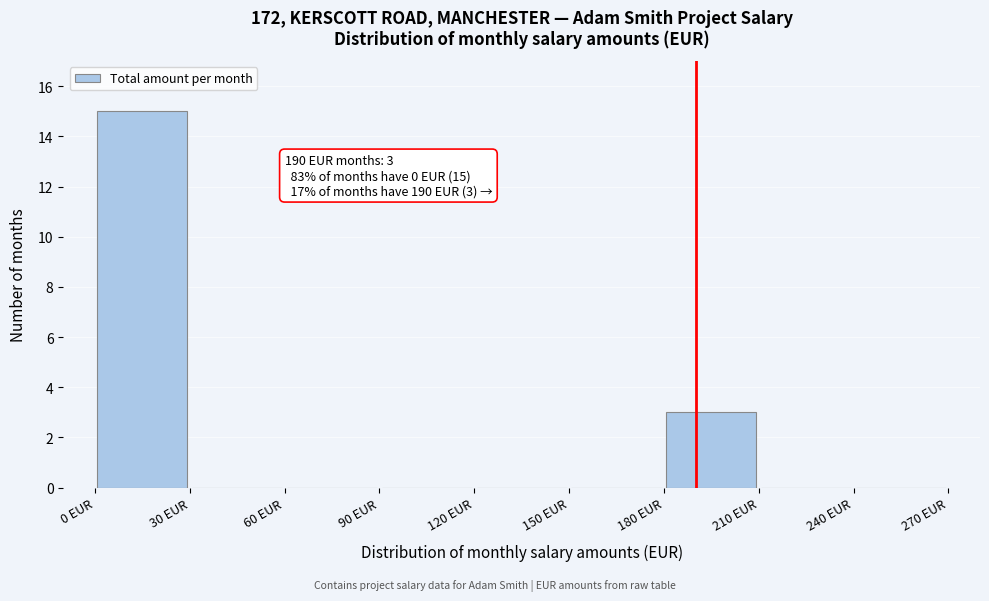

Which range on the x-axis has the tallest bar?

0 to 30